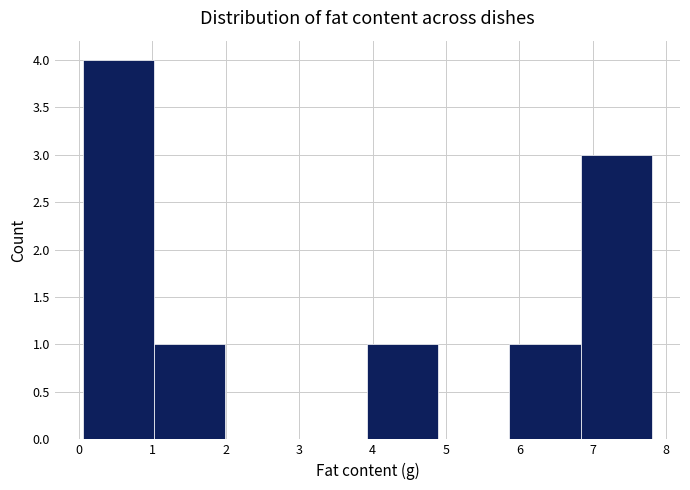

Which range on the x-axis has the tallest bar?

0.1 to 1.0